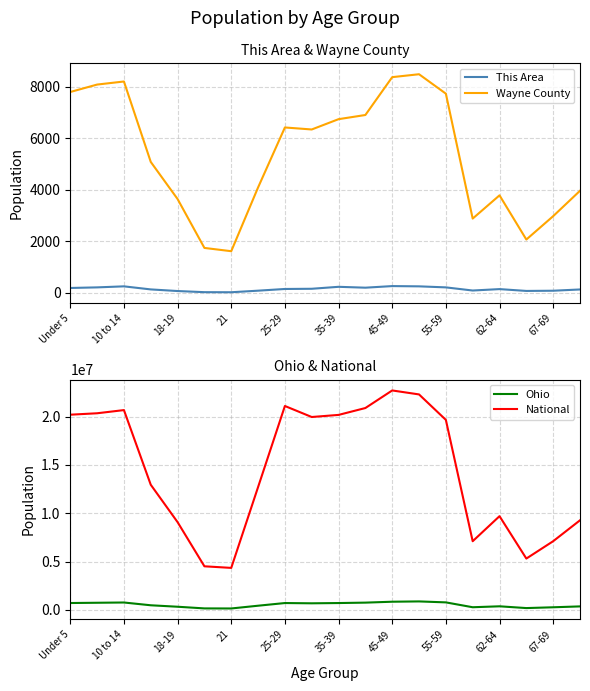

True or false: Ohio and This Area intersect in this chart.

False